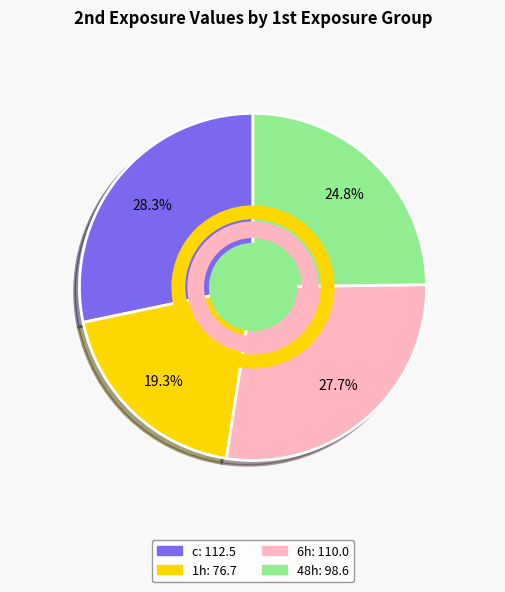

What percentage is NOT represented by 6h?

72.3%